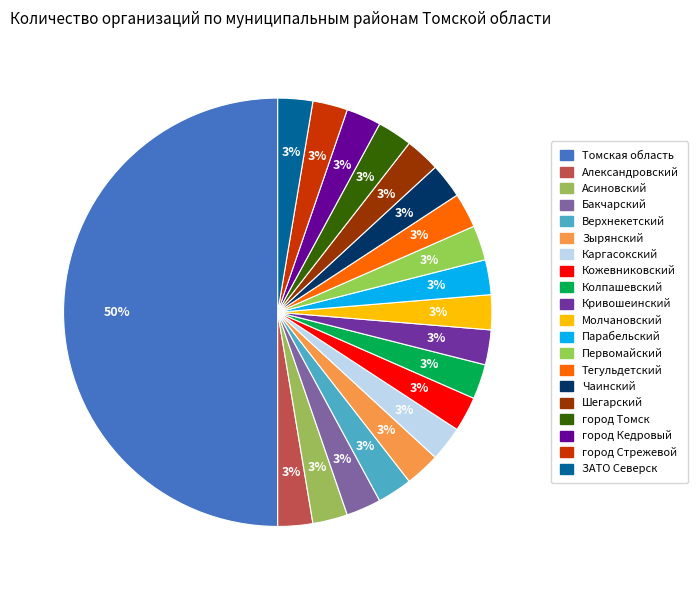

How many slices are in this pie chart?

20